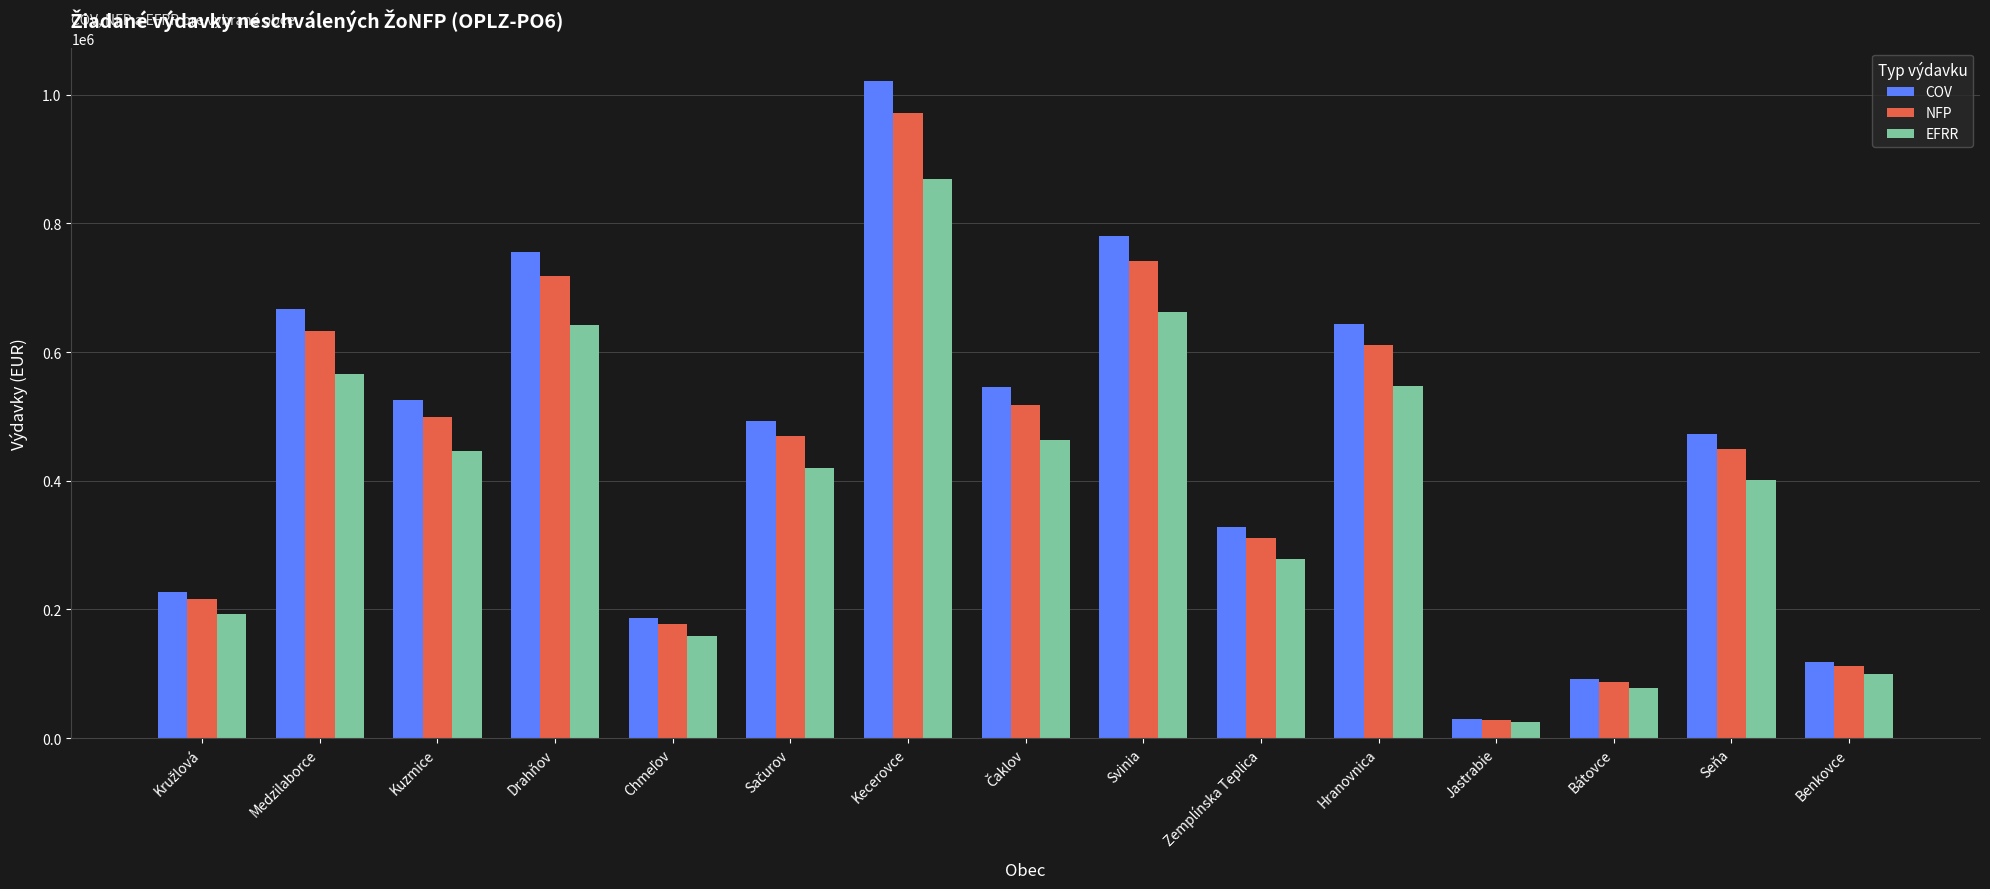

Are the bars horizontal?

No